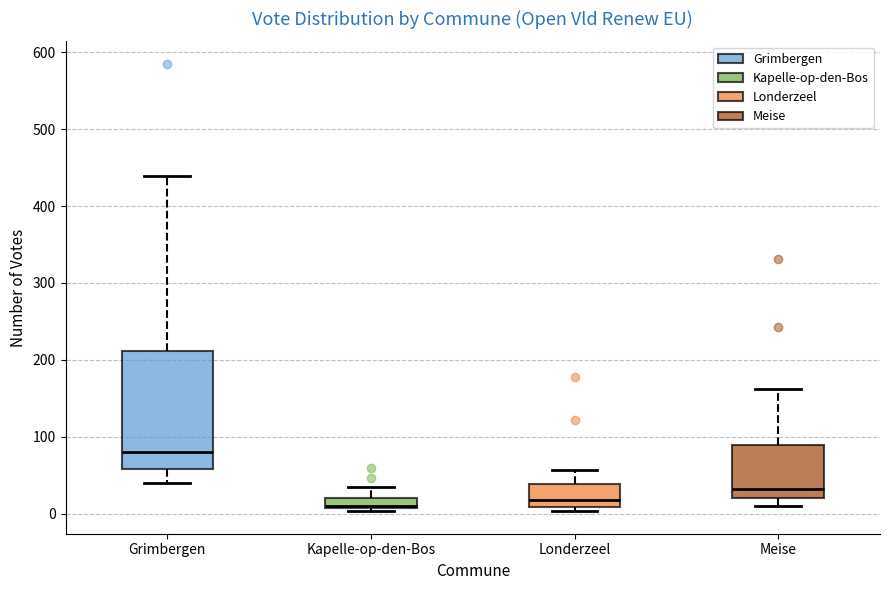

Where does the median line of the box for Meise sit on the y-axis? The values are not printed on the chart, so give them approximately, as read against the axis.

30